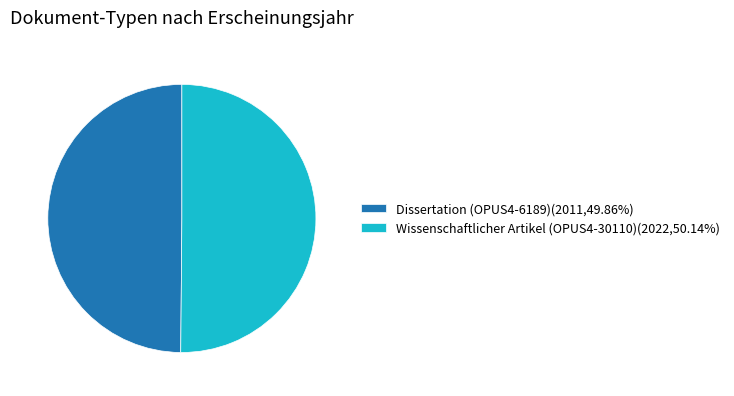

Do Wissenschaftlicher Artikel (OPUS4-30110)(2022,50.14%) and Dissertation (OPUS4-6189)(2011,49.86%) together represent more than half of the pie?

Yes